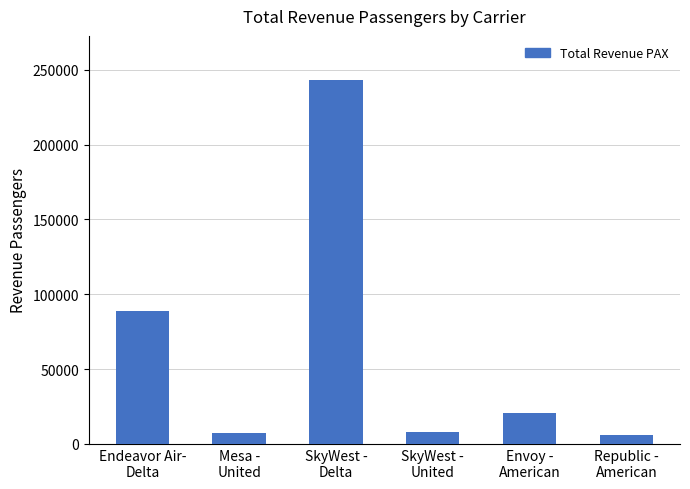

The chart shows a value of 20680 at Envoy -
American. True or false?

True